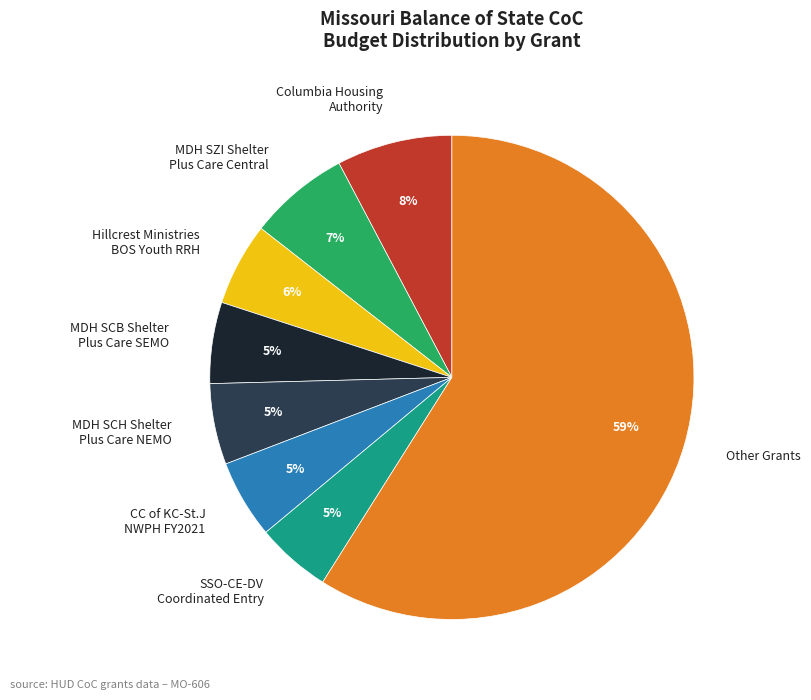

True or false: MDH SZI Shelter Plus Care Central accounts for 13% of the total.

False